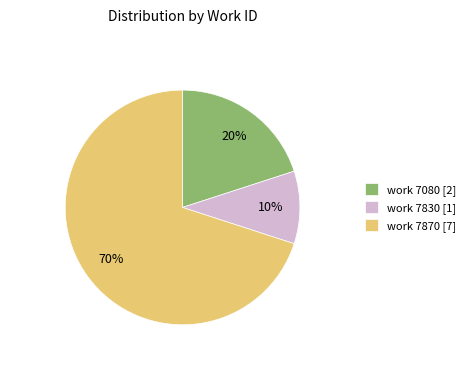

Rank the categories by value from highest to lowest.

work 7870 [7], work 7080 [2], work 7830 [1]